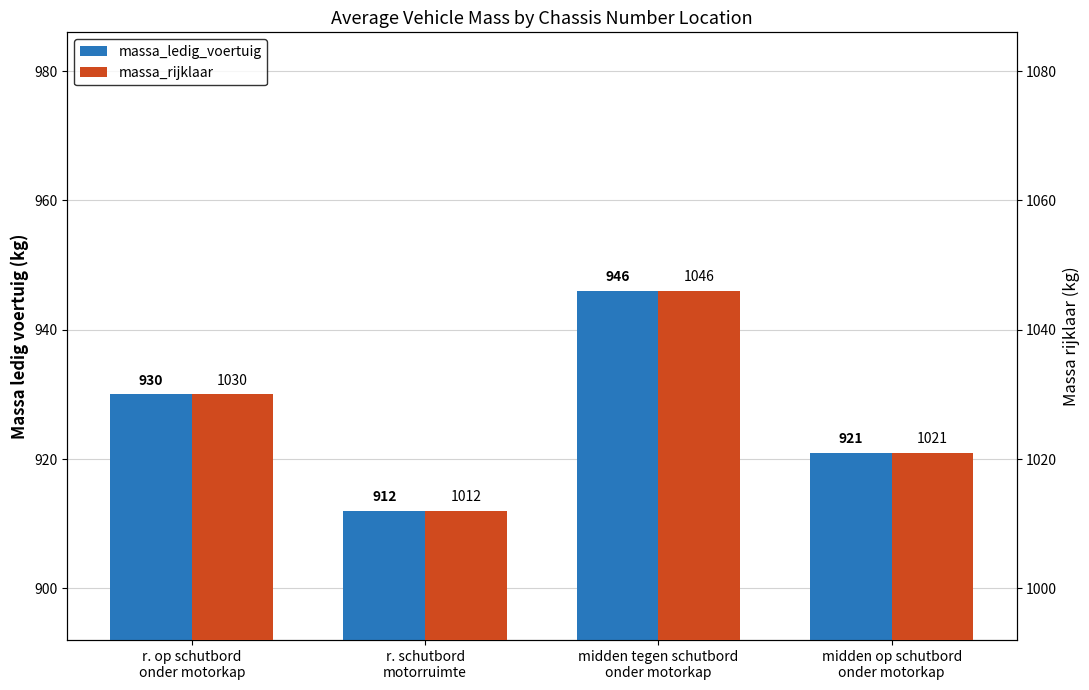

What is the total value across all series at midden tegen schutbord
onder motorkap?

1992